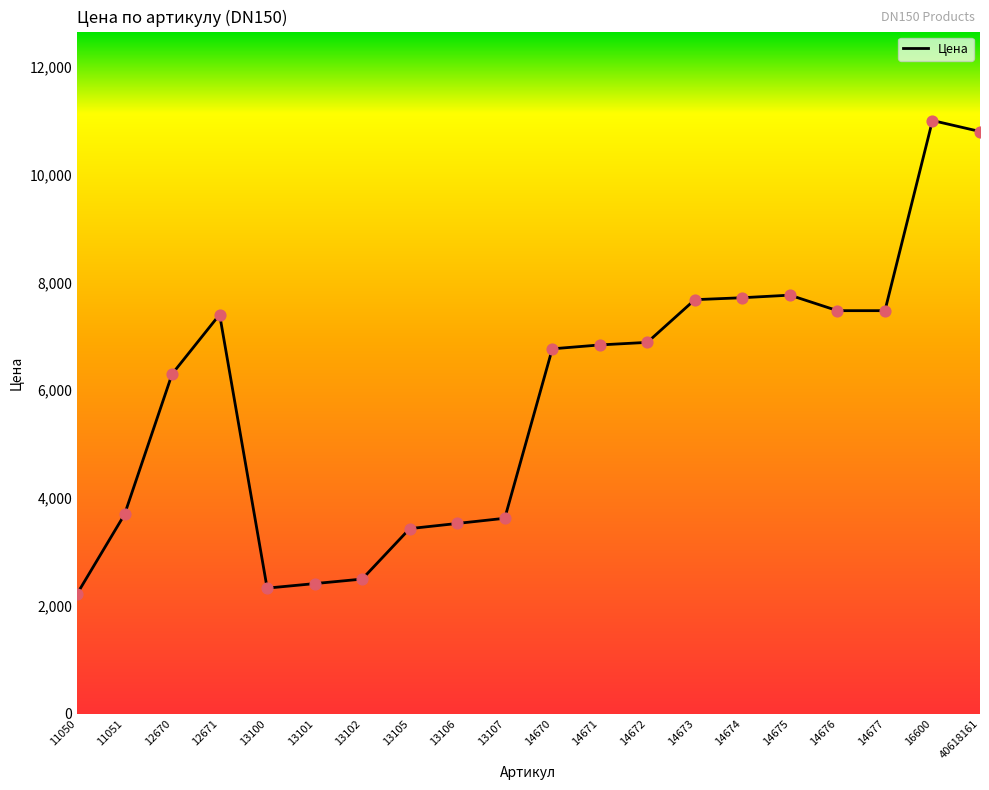

What is the ratio of the value at 12670 to the value at 14677?

0.8